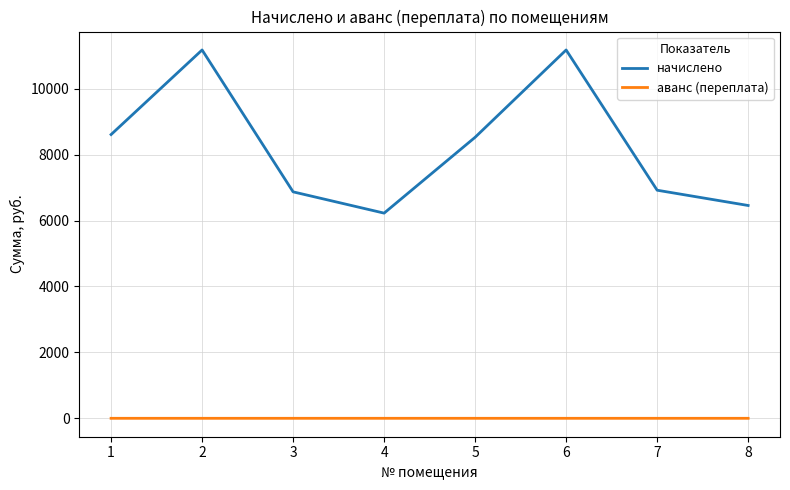

What is the lowest value of the начислено series?

6226.6